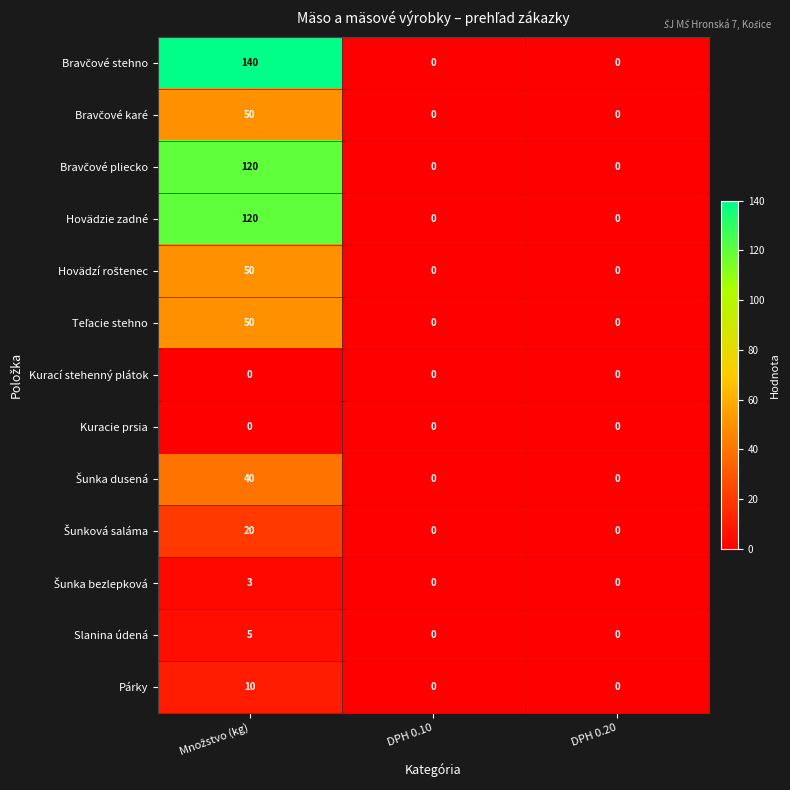

What is the greatest value displayed?

140